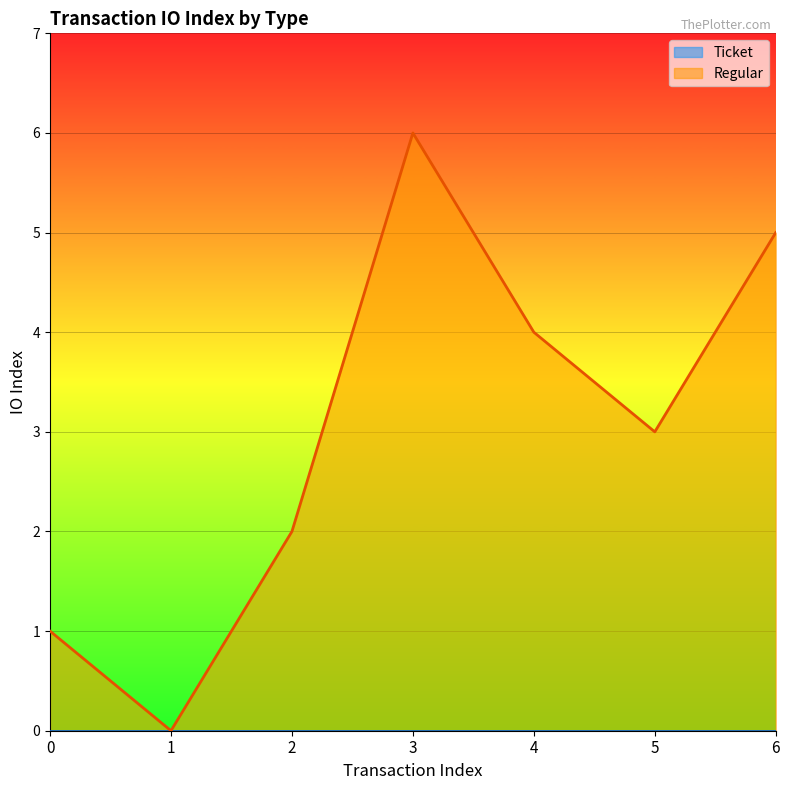

Read the value at 0.

1